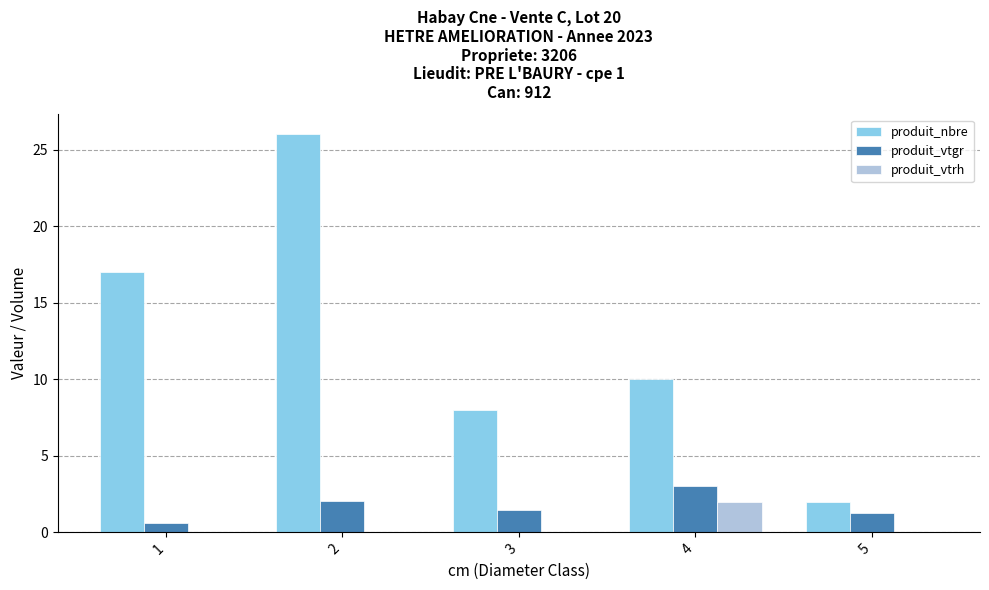

What is the average value of the produit_nbre series?

12.6